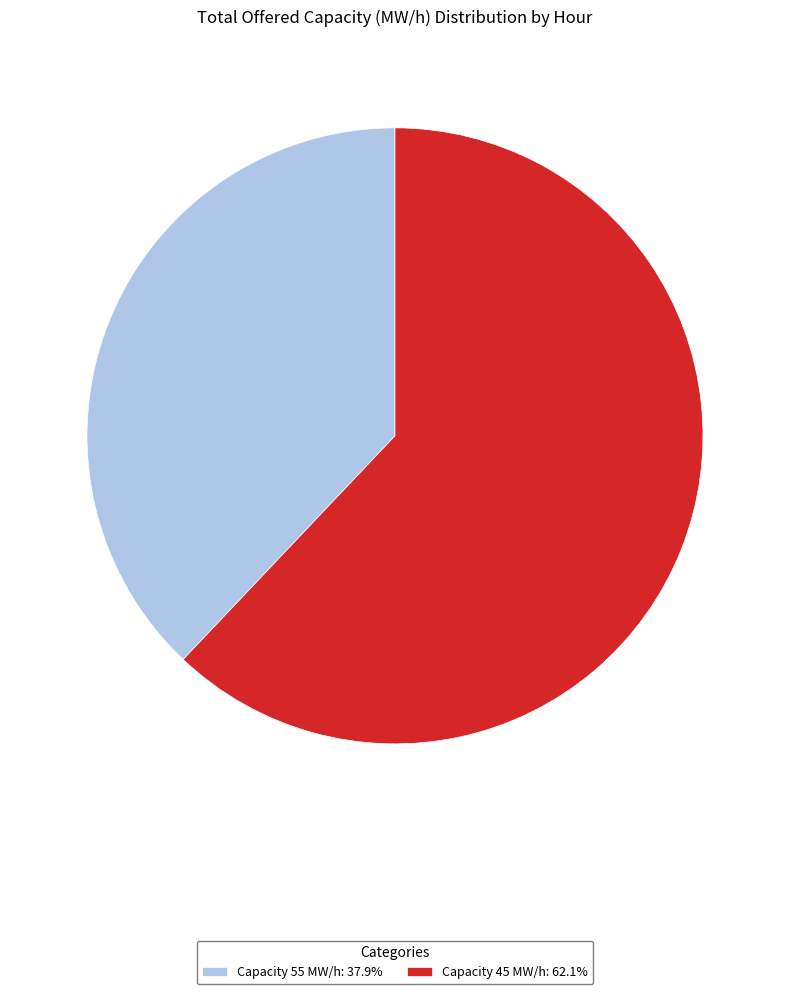

Does Capacity 45 MW/h: 62.1% represent more than half of the total?

Yes